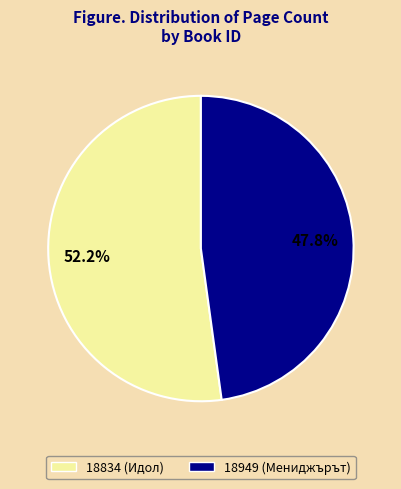

What is the total percentage of 18949 (Мениджърът) and 18834 (Идол)?

100.0%